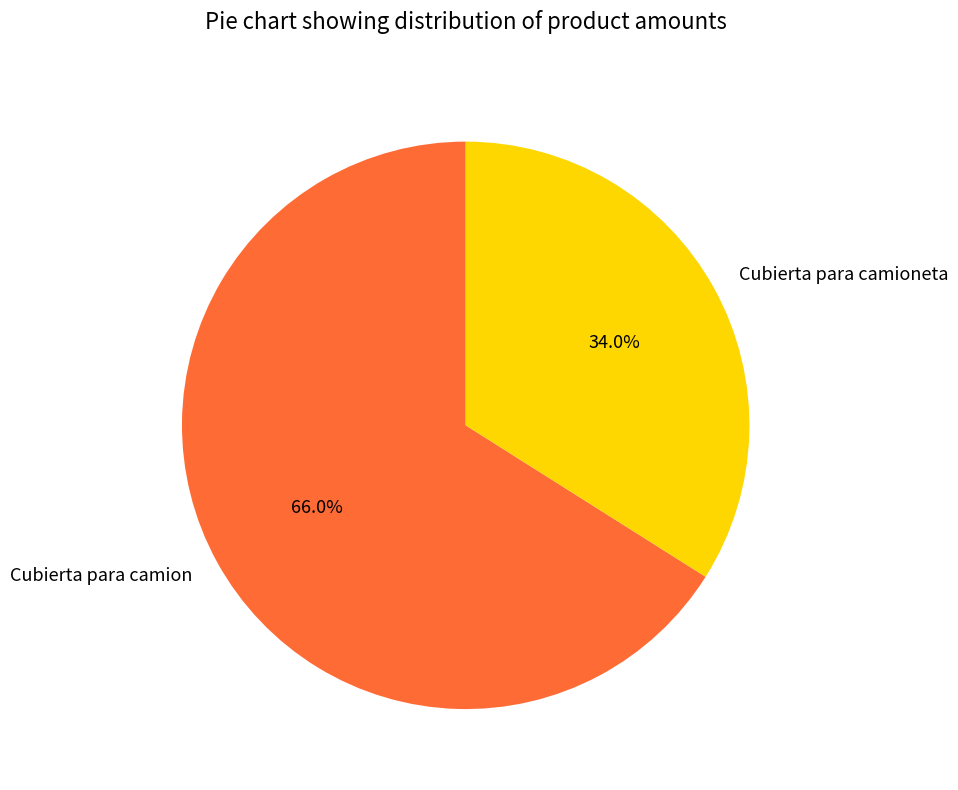

Which has a higher value, Cubierta para camioneta or Cubierta para camion?

Cubierta para camion